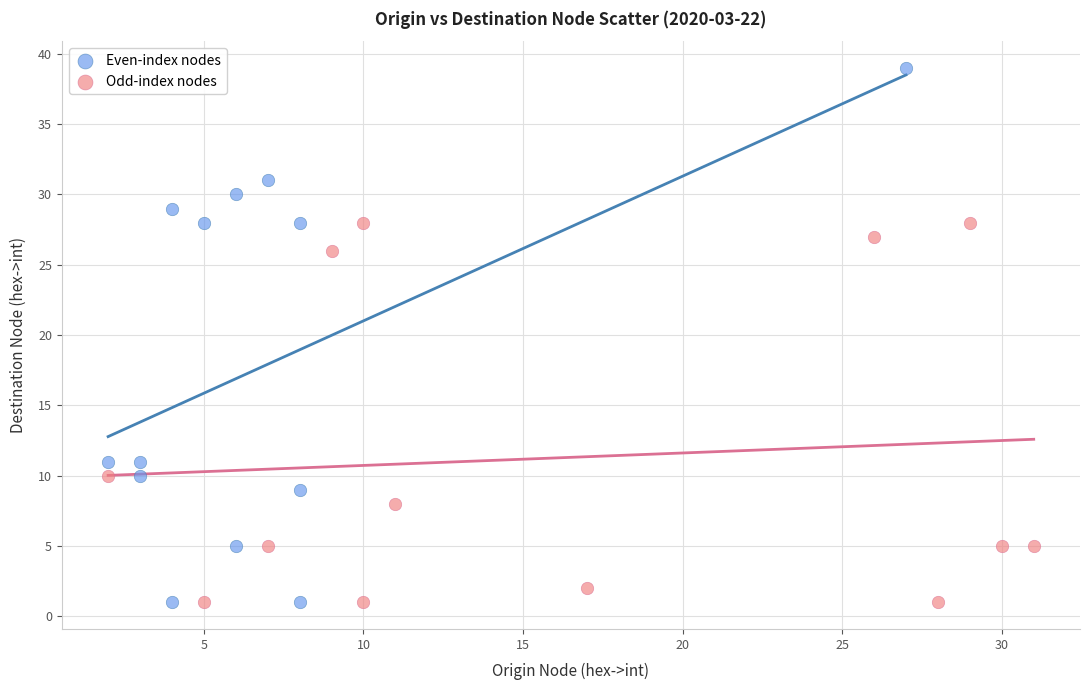

Which series contains the highest Y value?

Even-index nodes